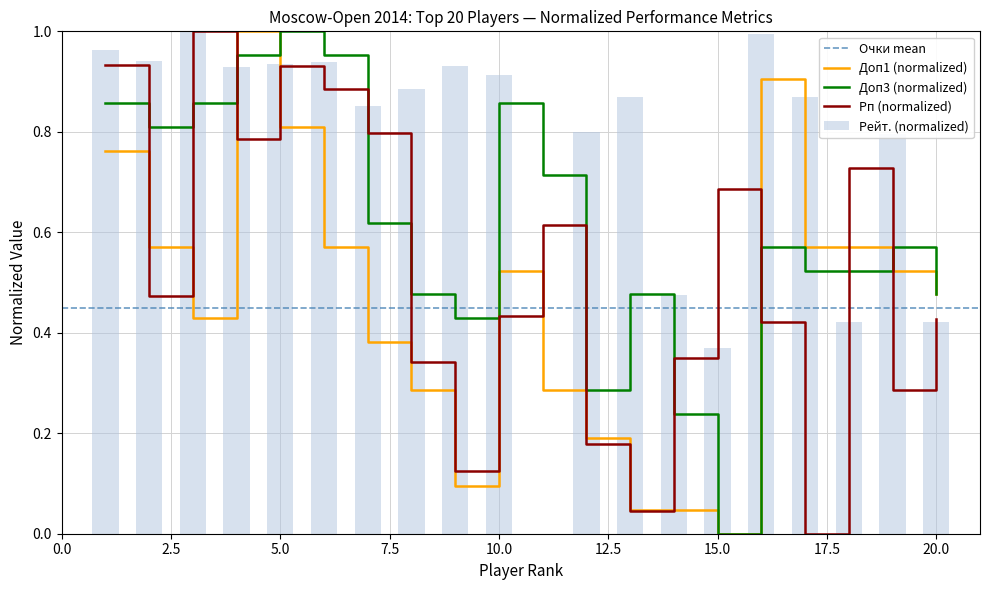

At which label does Доп3 reach its minimum?

15